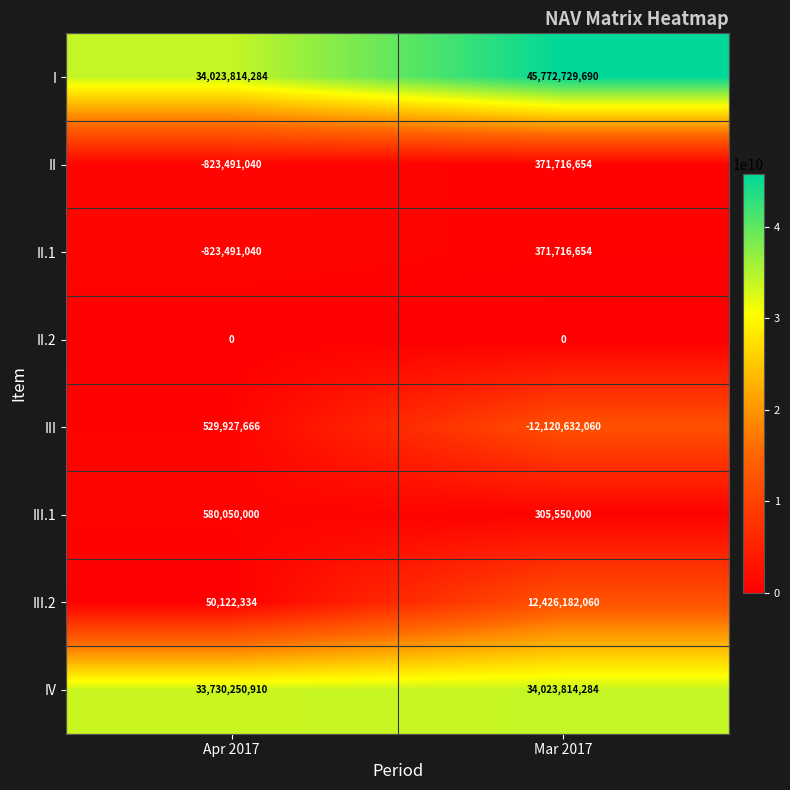

What is the average value of the III series?

-5795352197